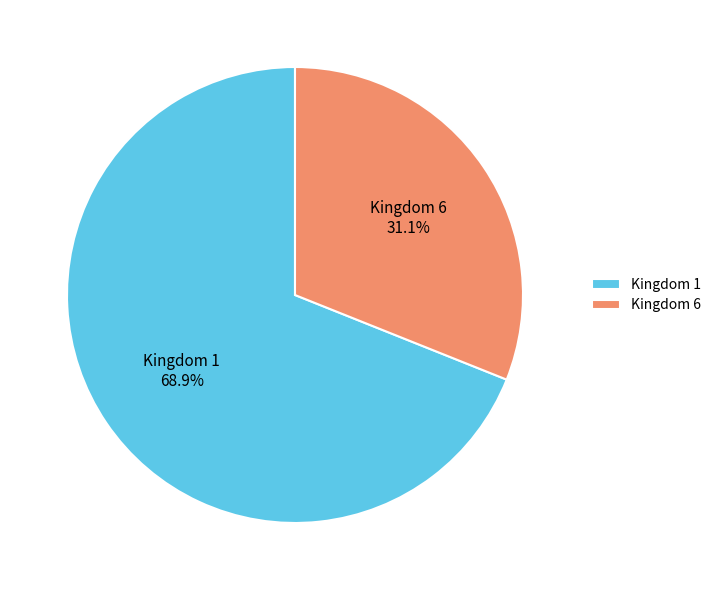

How many slices are in this pie chart?

2